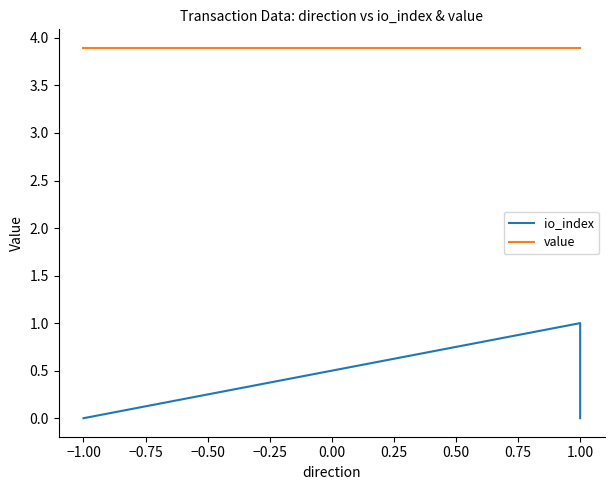

List the series in order of their peak value, highest first.

value, io_index